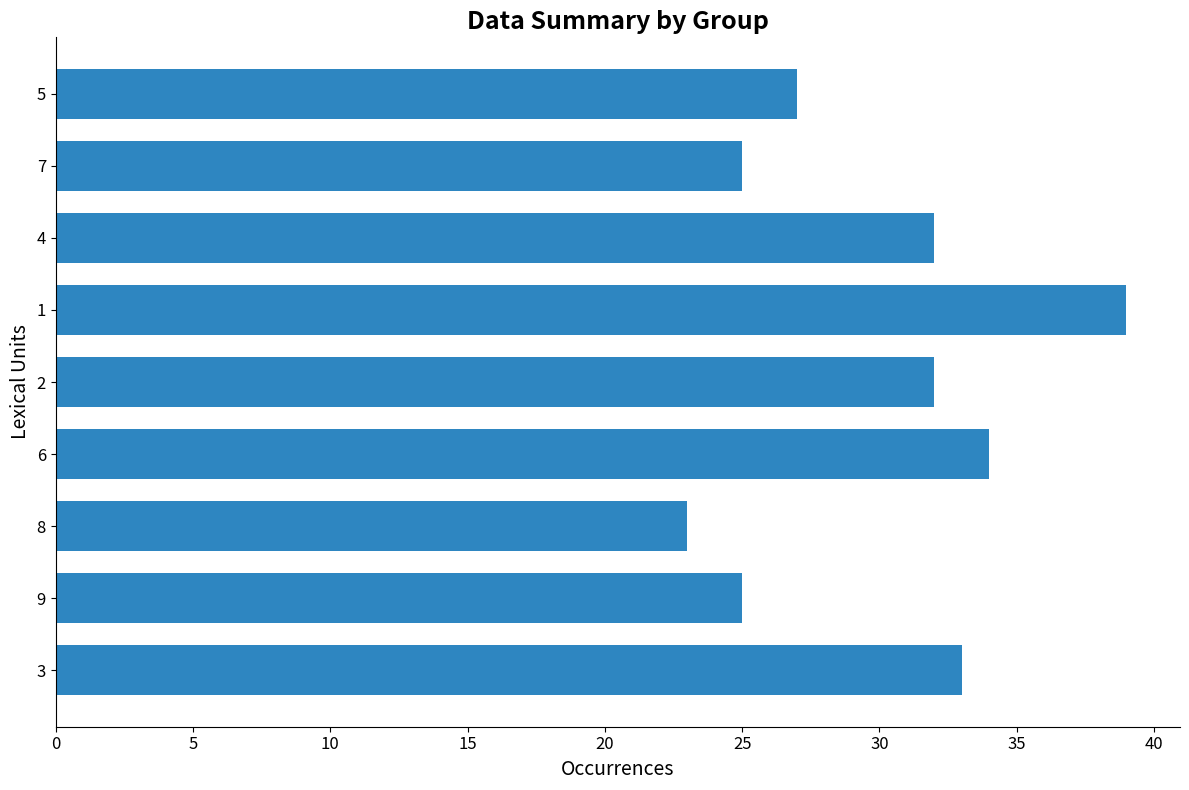

Which category has the highest value across all series?

1